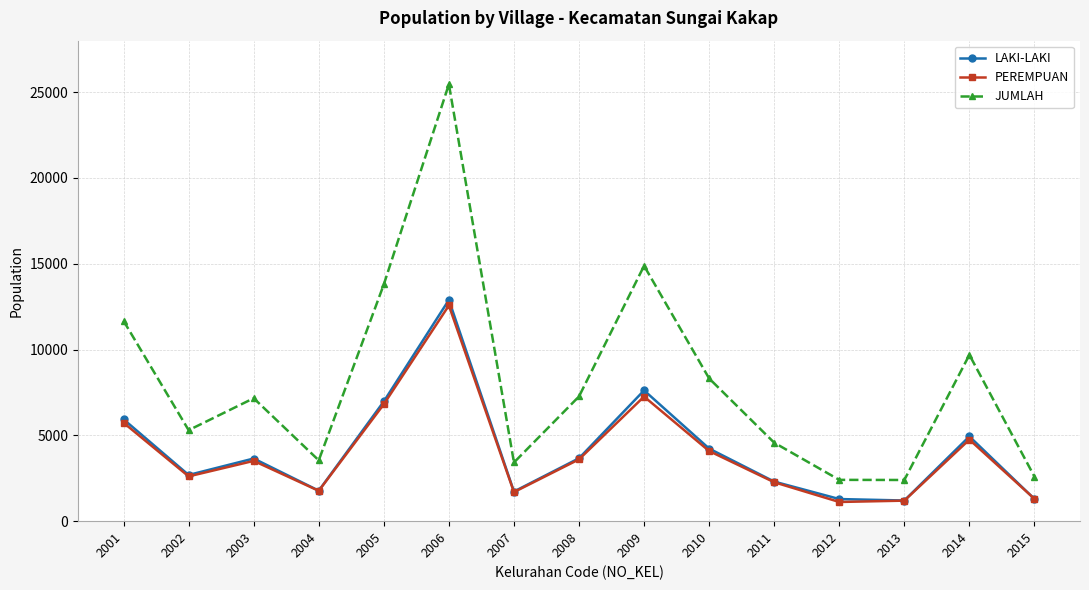

Which series has the widest spread of values?

JUMLAH